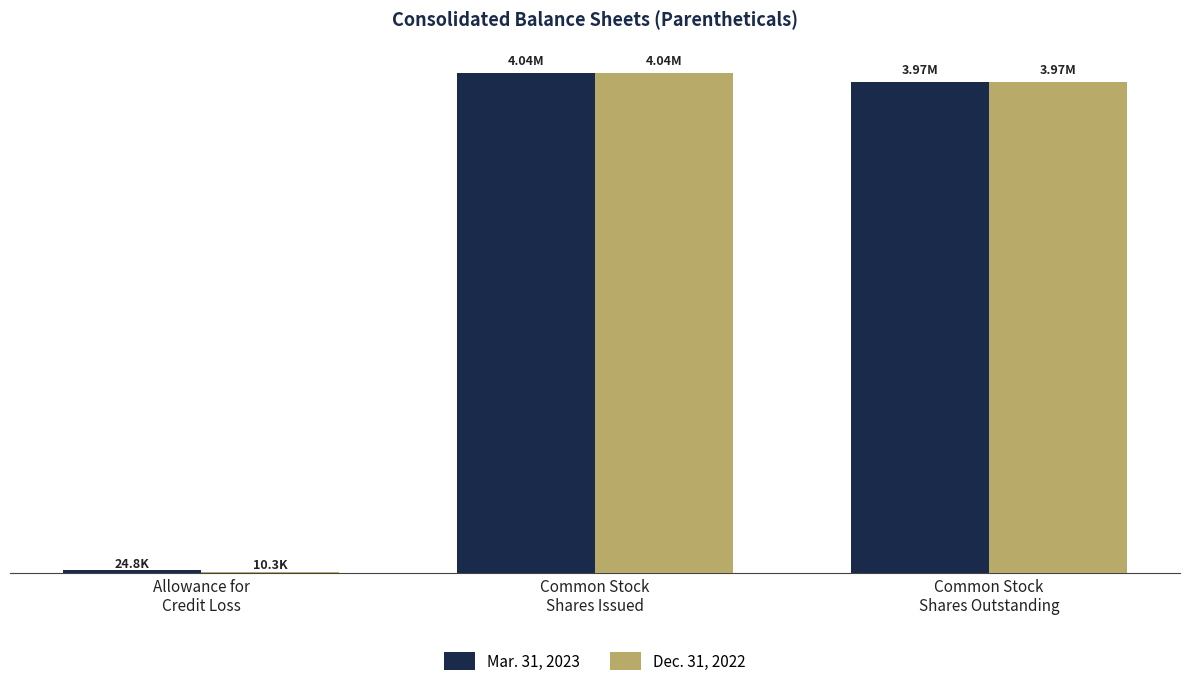

What are all the series names shown in the legend?

Mar. 31, 2023, Dec. 31, 2022